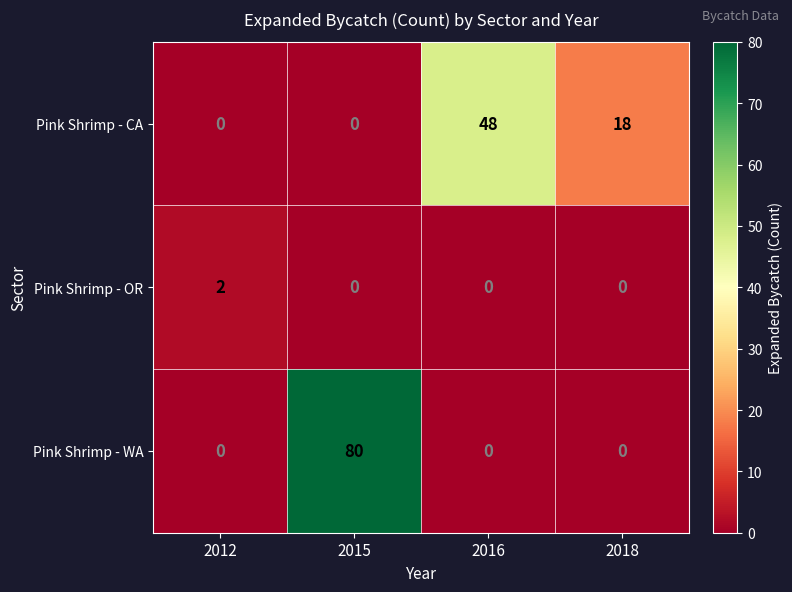

What is the greatest value displayed?

80